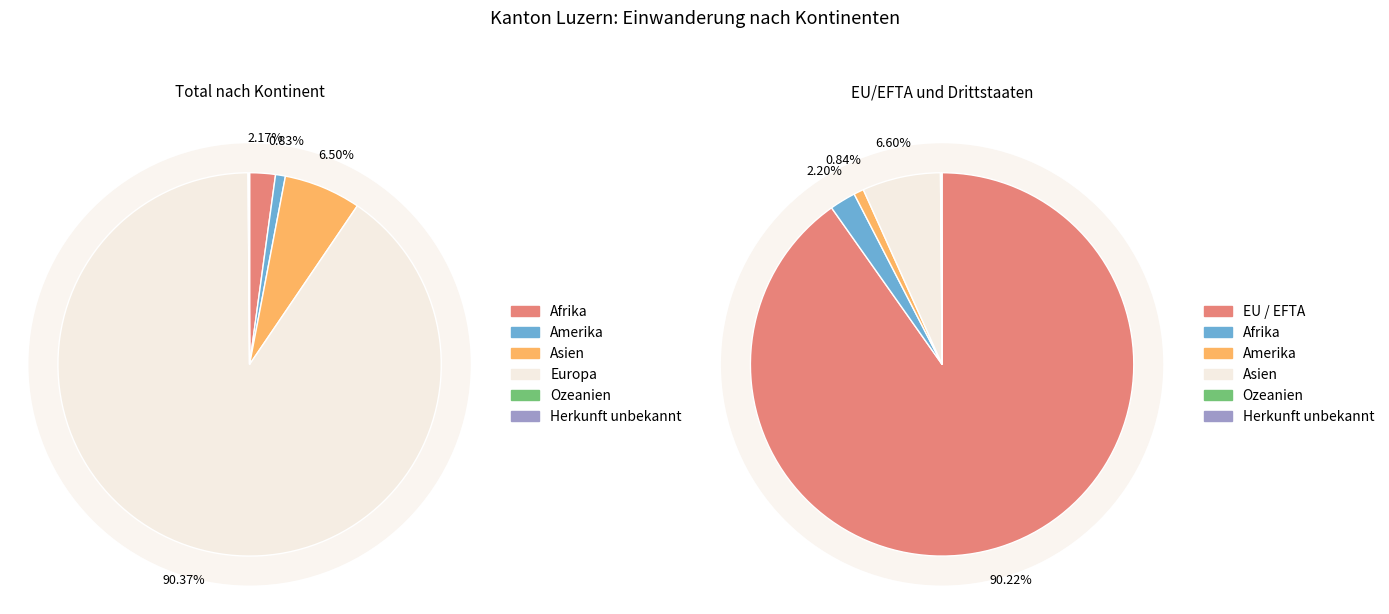

Does Europa represent more than half of the total?

Yes